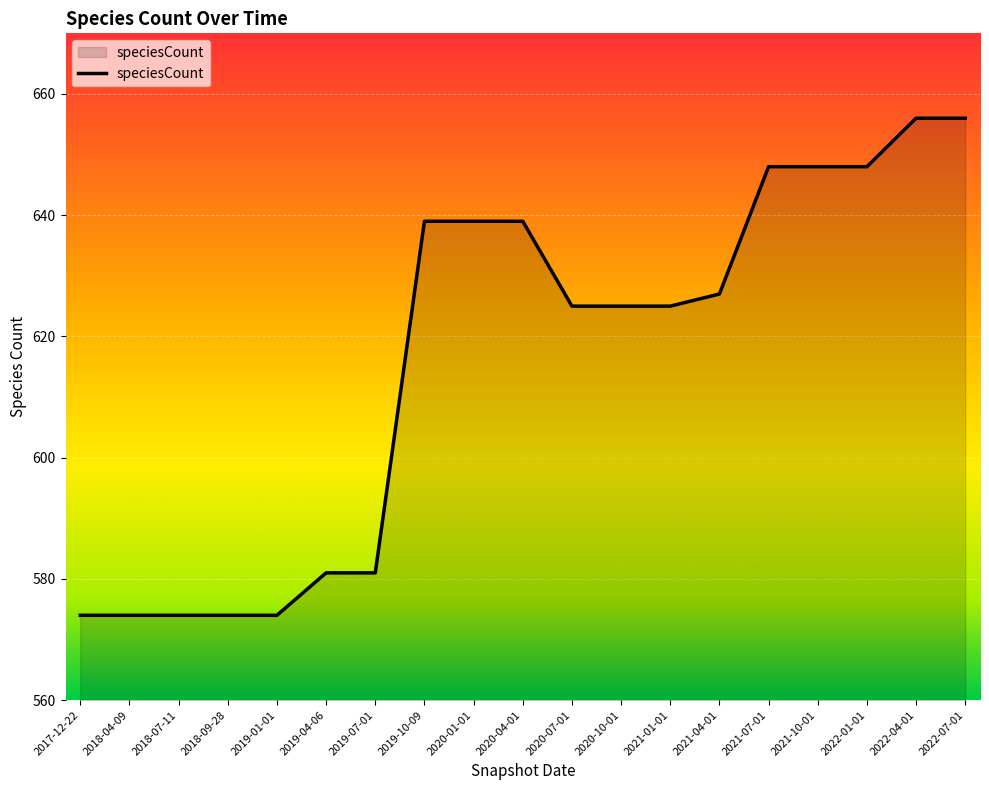

What is the difference between the values at 2020-07-01 and 2019-10-09?

14